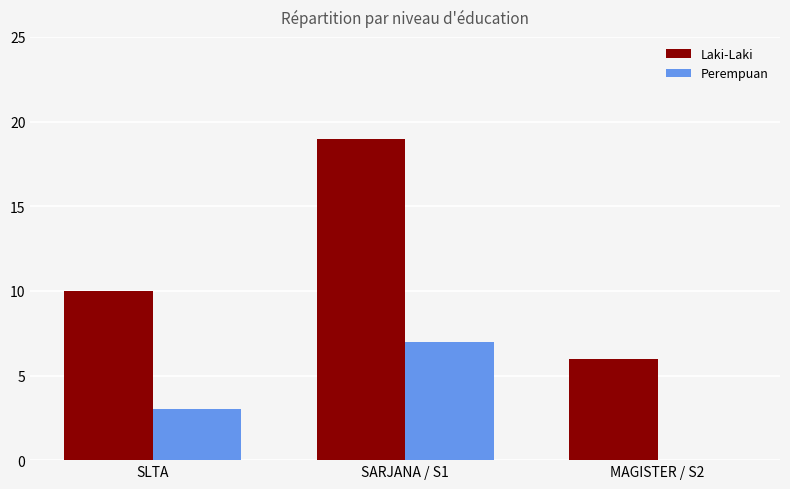

What are all the series names shown in the legend?

Laki-Laki, Perempuan